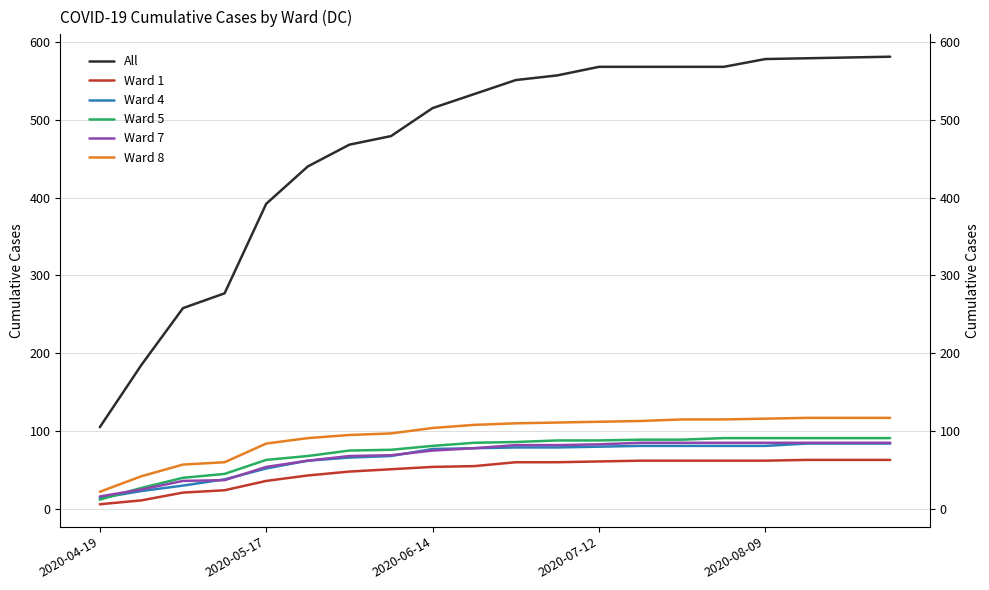

What is the average value of the Ward 5 series?

73